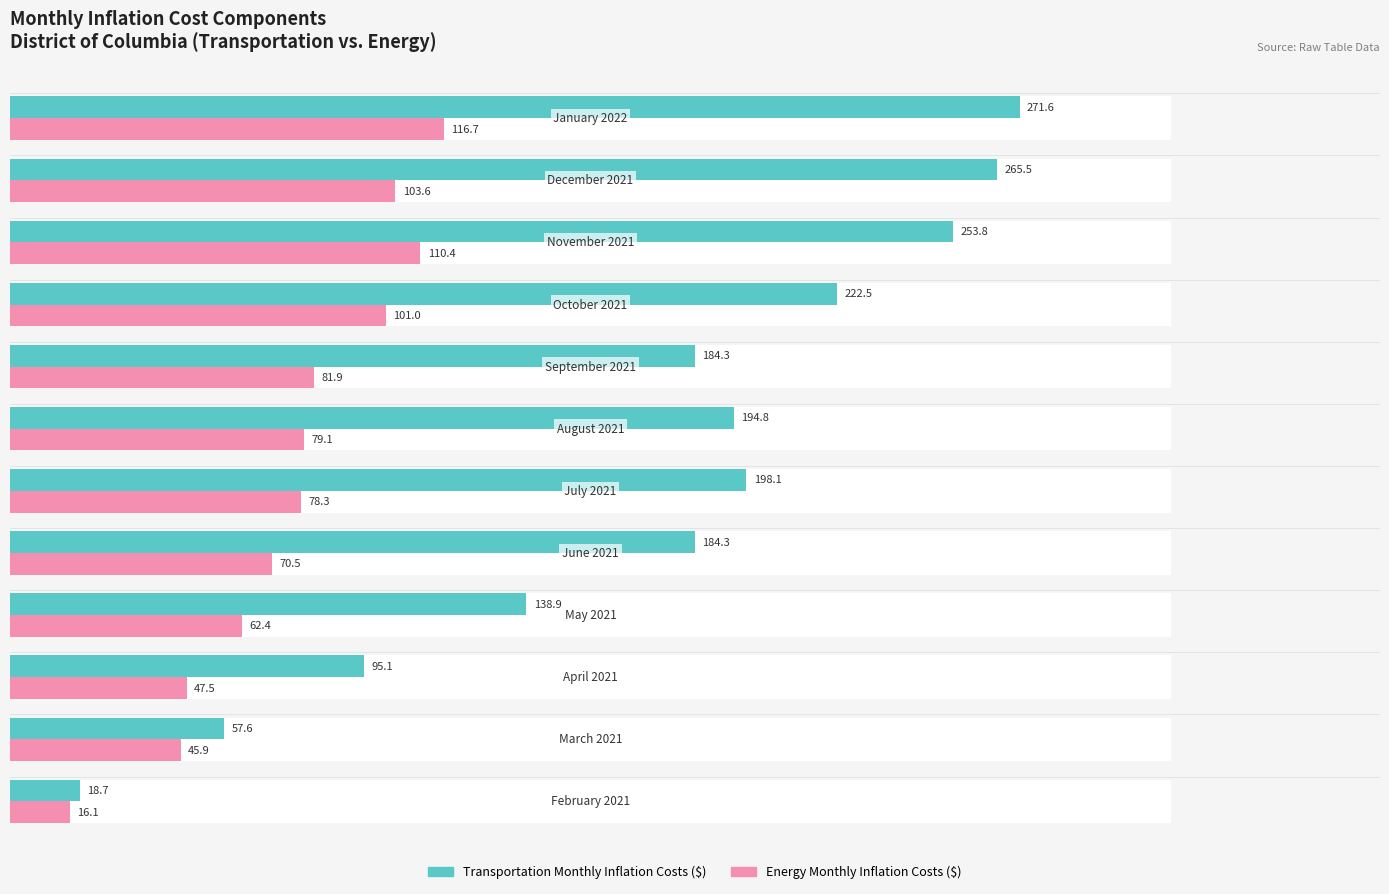

Which series has the largest total across all categories?

Transportation Monthly Inflation Costs ($)